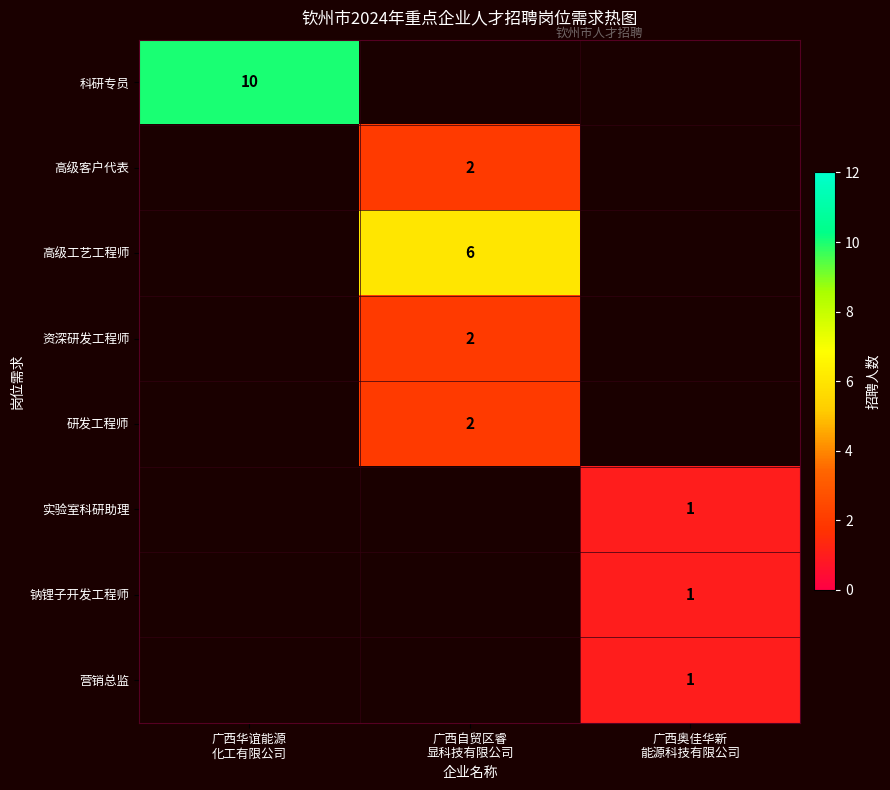

At 广西奥佳华新 能源科技有限公司, list the series in order from largest to smallest.

科研专员, 高级客户代表, 高级工艺工程师, 资深研发工程师, 研发工程师, 实验室科研助理, 钠锂子开发工程师, 营销总监